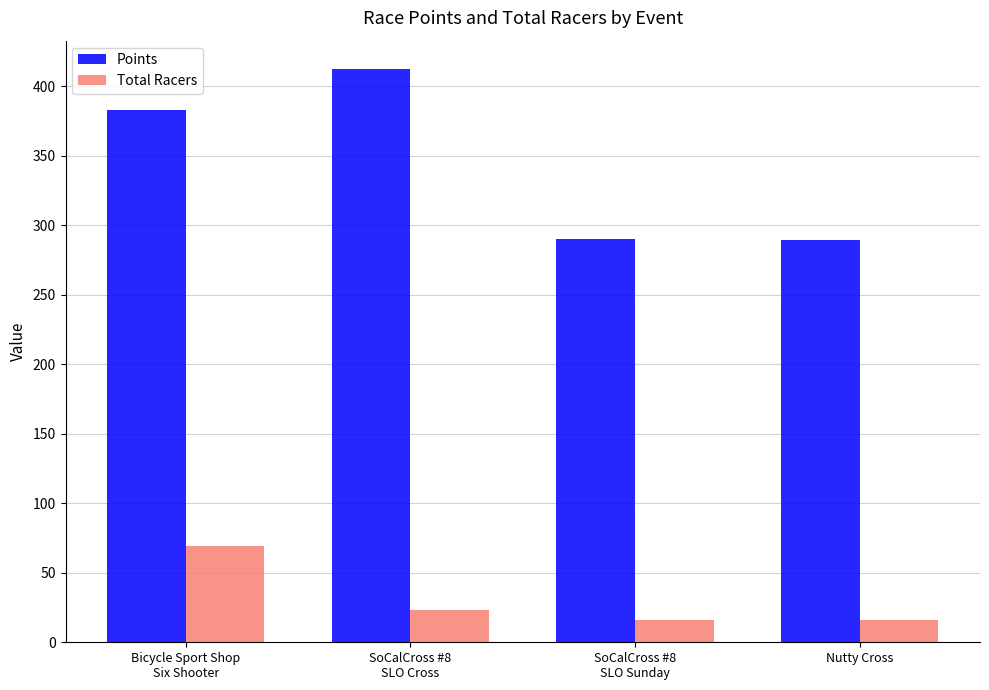

What is the label of the 1st bar from the right?

Nutty Cross